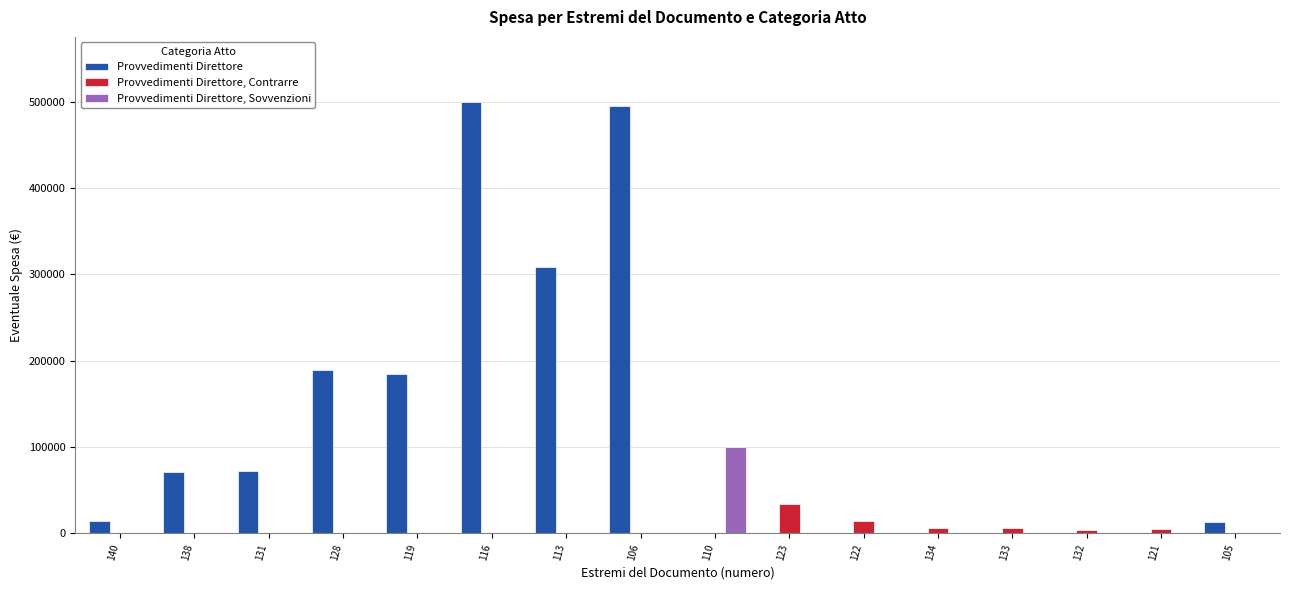

How many groups of bars are there?

16